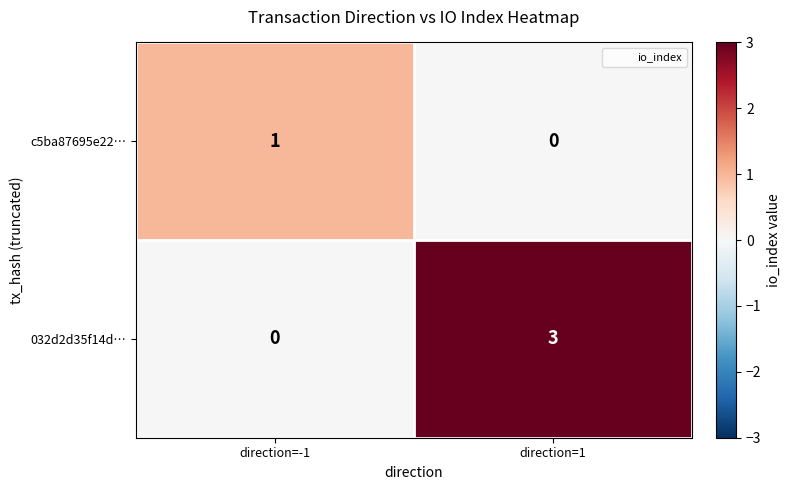

At which label is c5ba87695e22… closest to 0?

direction=1